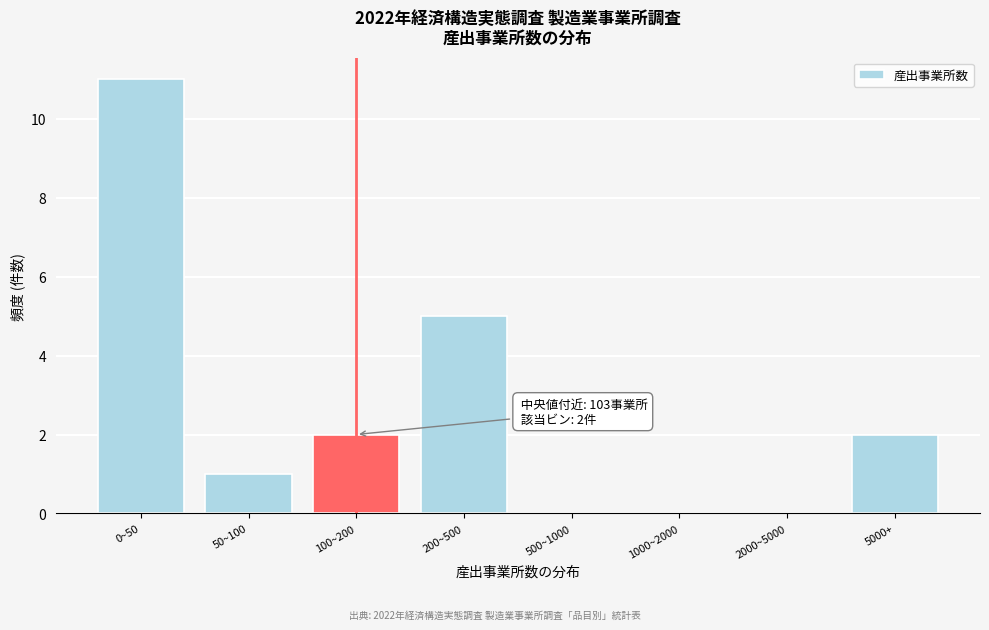

Reading left to right, transcribe all the data shown in this chart.

0~50=11	50~100=1	100~200=2	200~500=5	500~1000=0	1000~2000=0	2000~5000=0	5000+=2